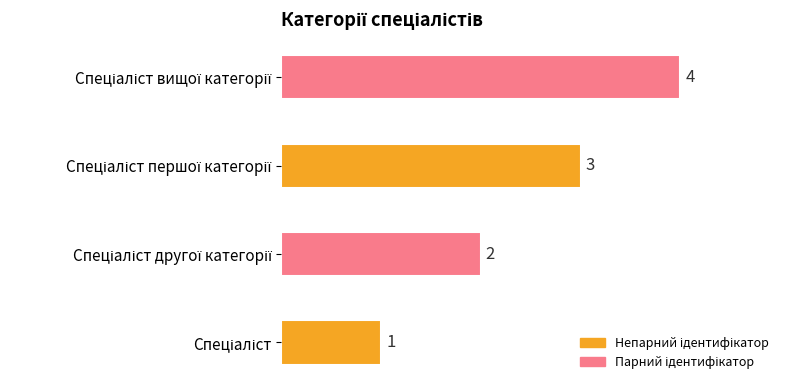

What is the smallest value displayed?

1